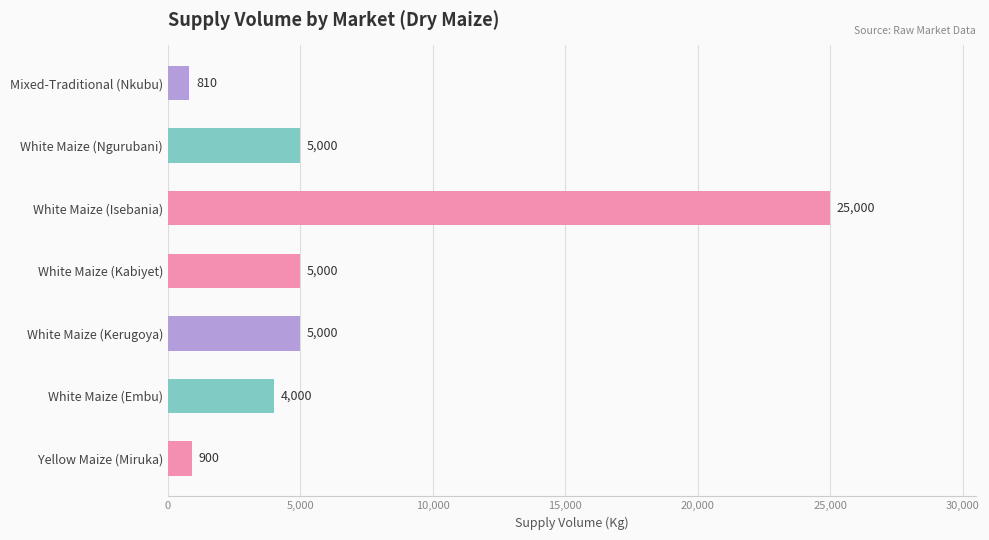

What is the average value?

6530